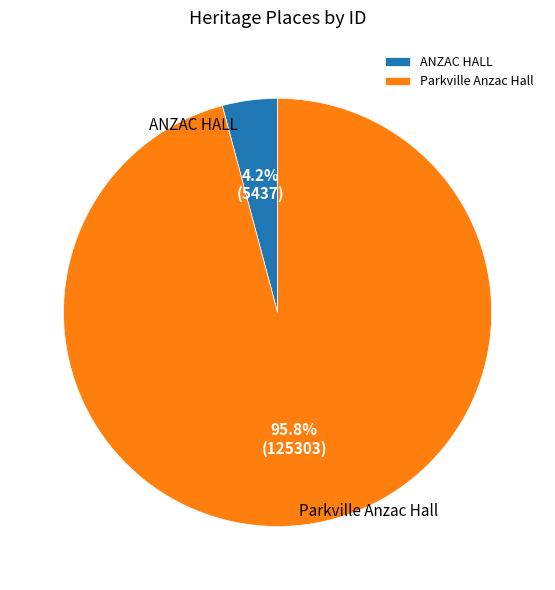

What is the largest slice in the pie chart?

Parkville Anzac Hall